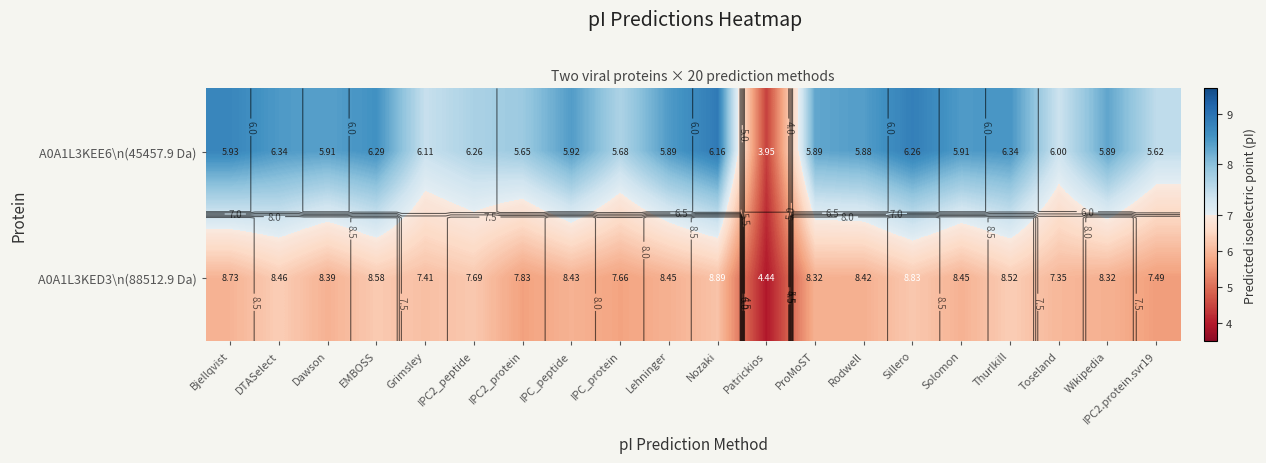

What is the greatest value displayed?

8.9